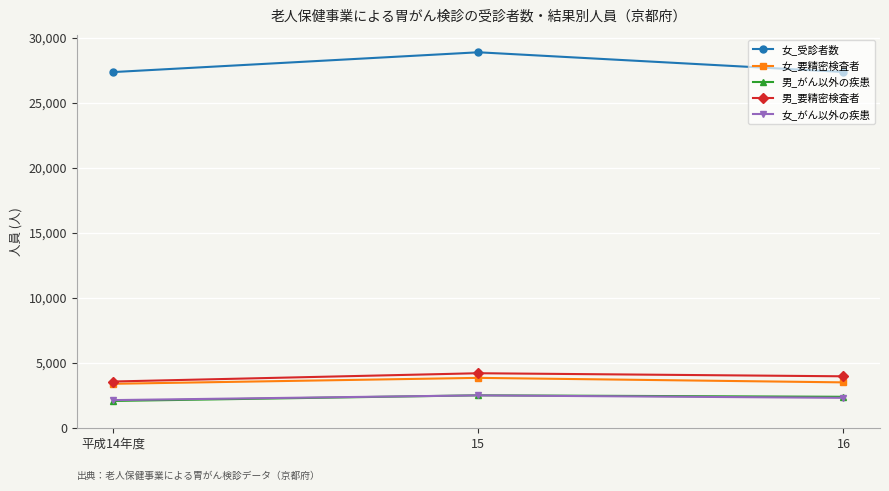

Count the 男_がん以外の疾患 values in the range 2073 to 2508.

3